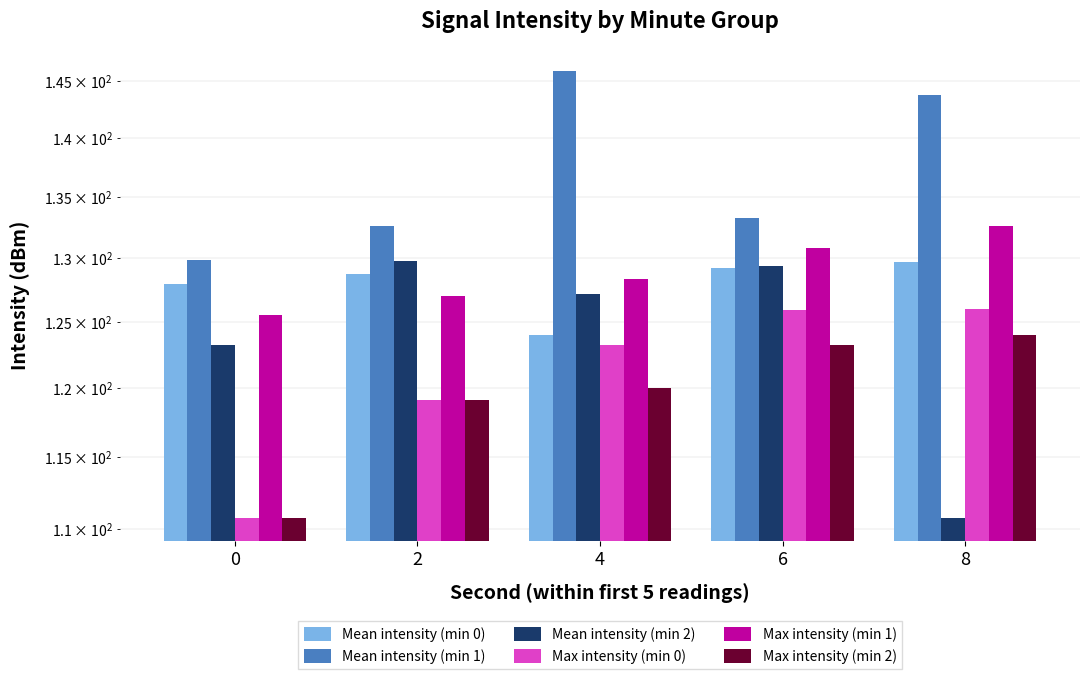

Between 4 and 6, which series saw the biggest shift?

Mean intensity (min 1)